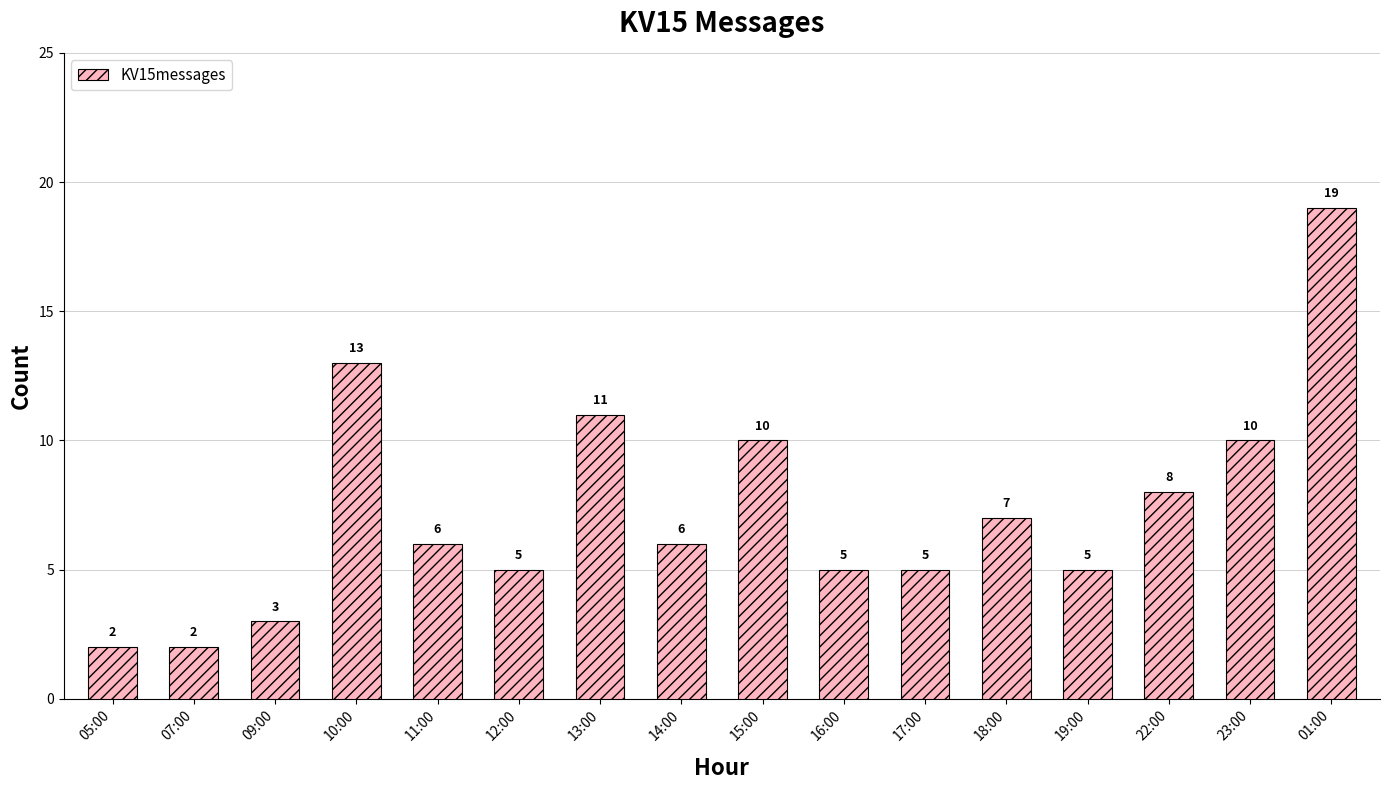

At which label does the data first exceed 6?

10:00